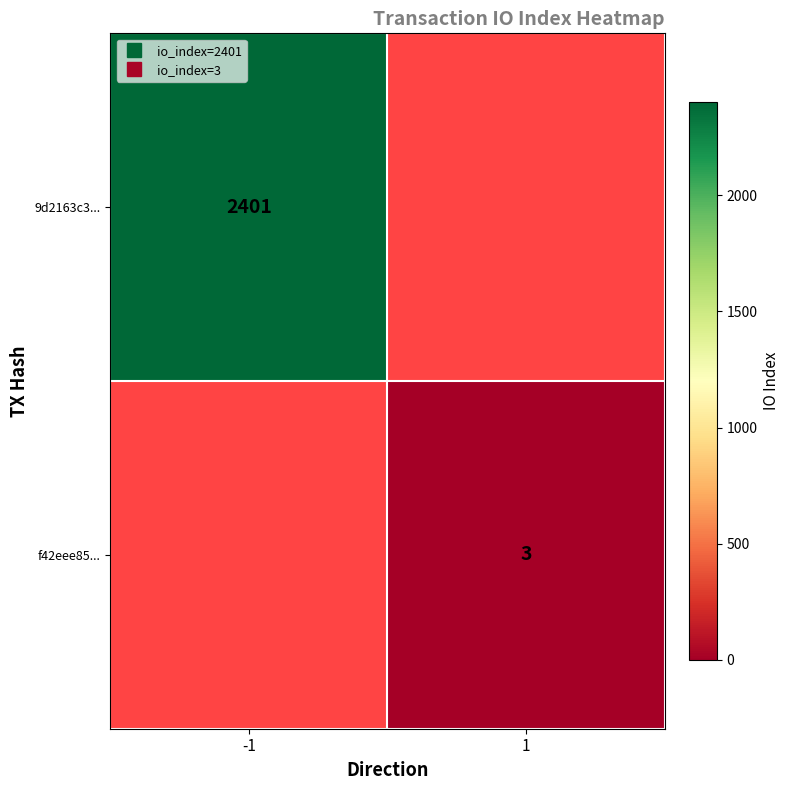

At which category does the chart reach its minimum across all series?

1